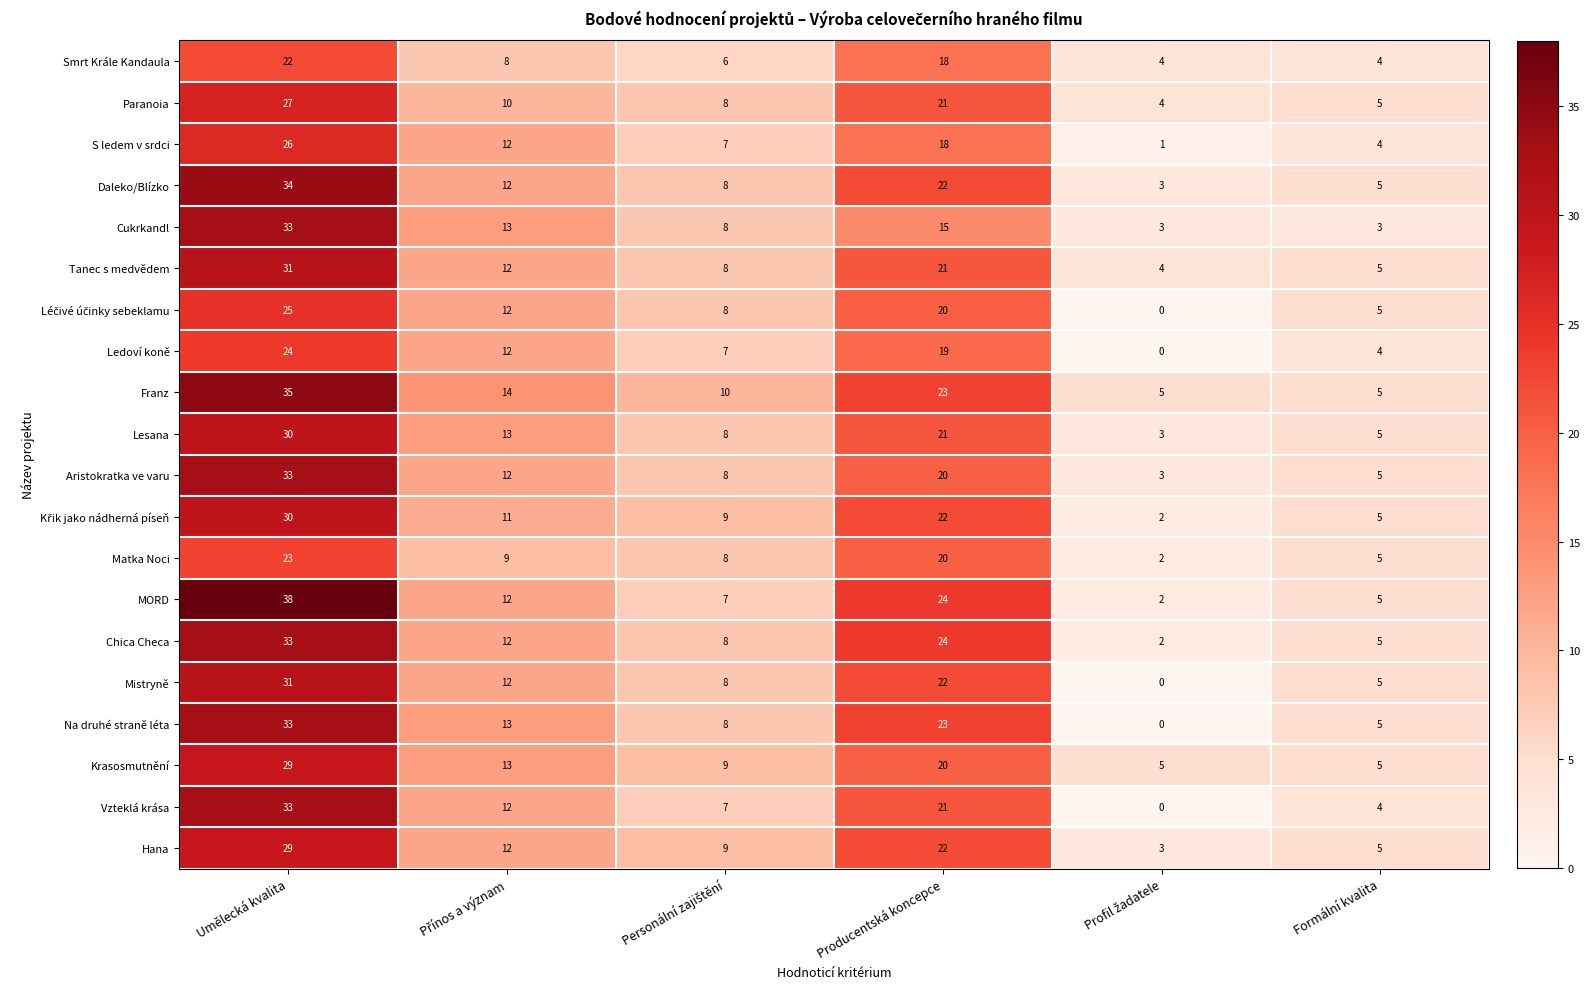

At which category is the sum across all series the highest?

Umělecká kvalita